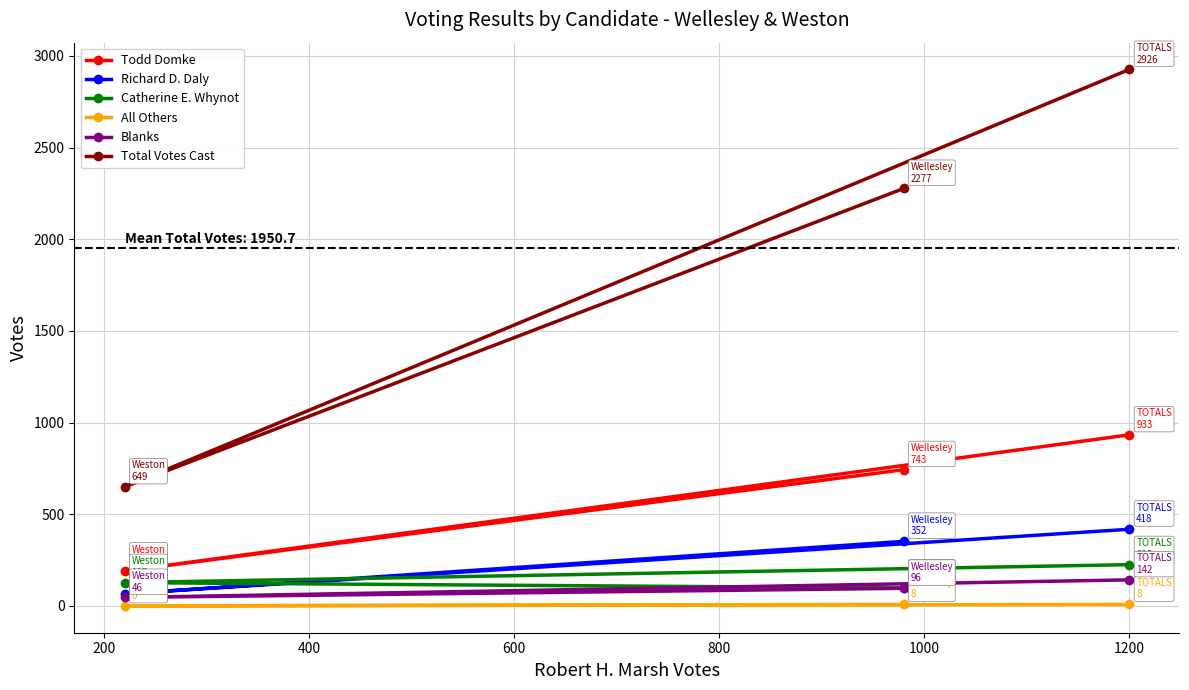

What is the maximum value for Total Votes Cast?

2926